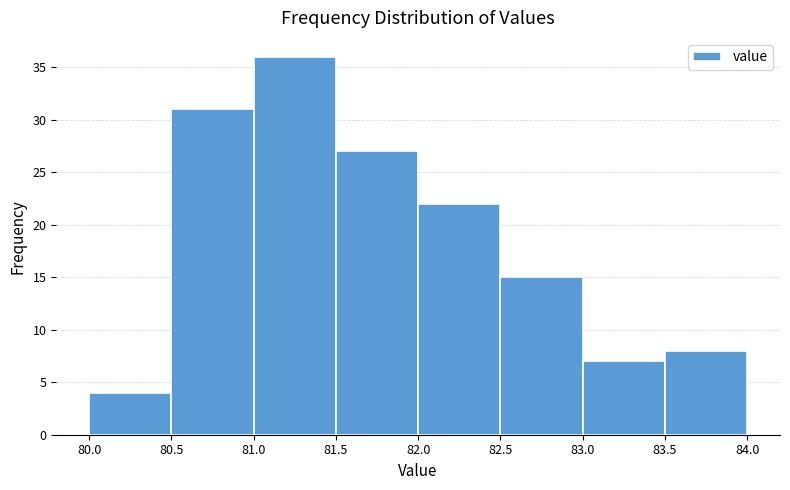

What is the height of the bar covering 82.5 to 83.0 on the x-axis? The values are not printed on the chart, so give them approximately, as read against the axis.

15